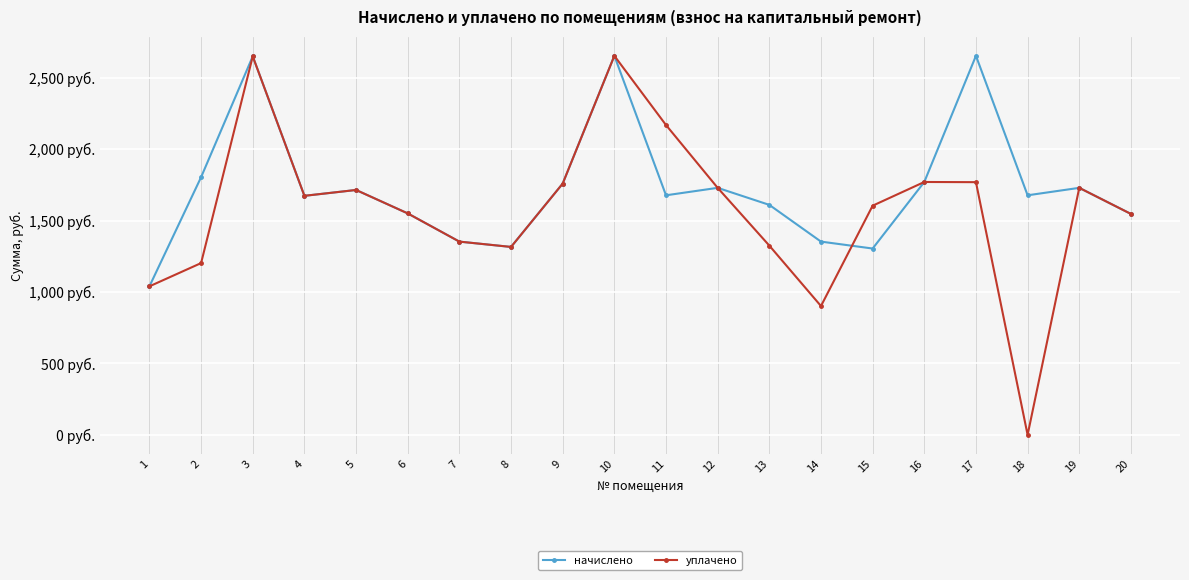

Is it true that начислено equals 625.9 at 15?

False